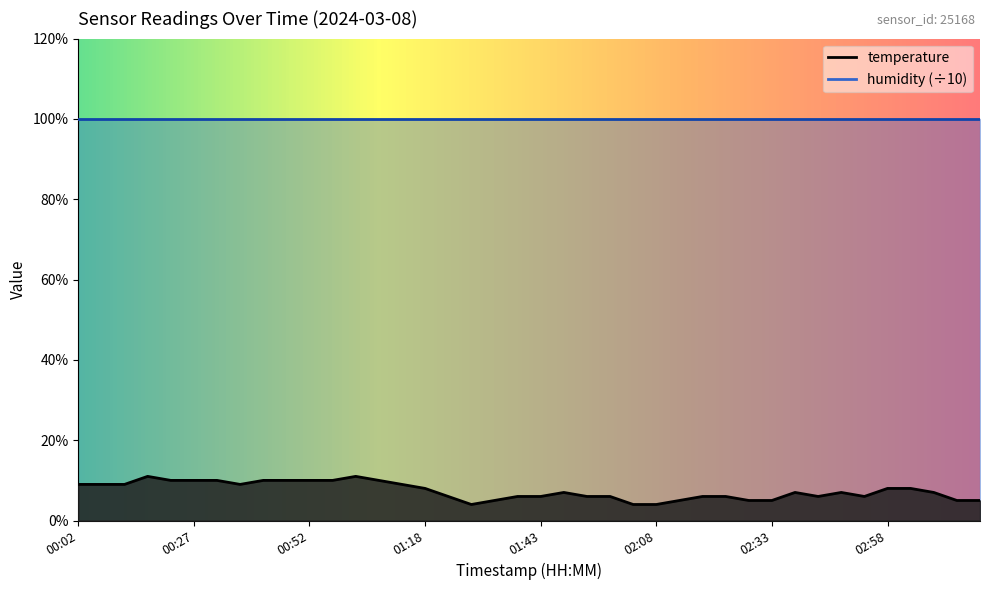

What is the change in value from 01:02 to 02:33?

-0.6